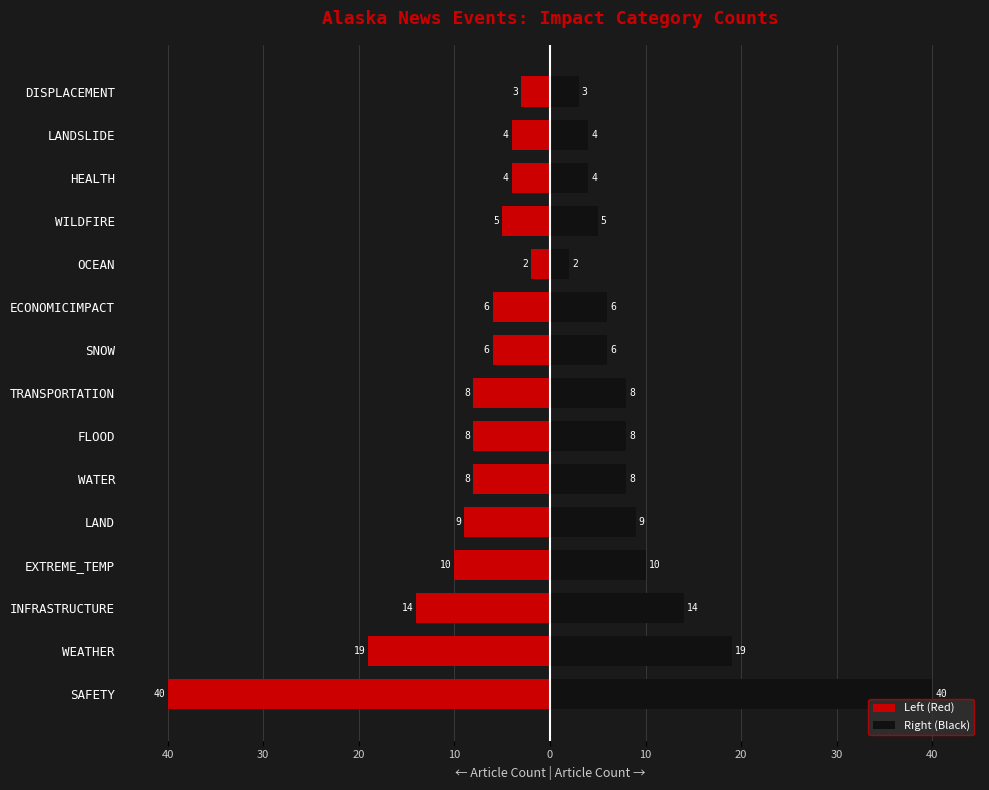

True or false: Left (Red) has a value of -3 at OCEAN.

False